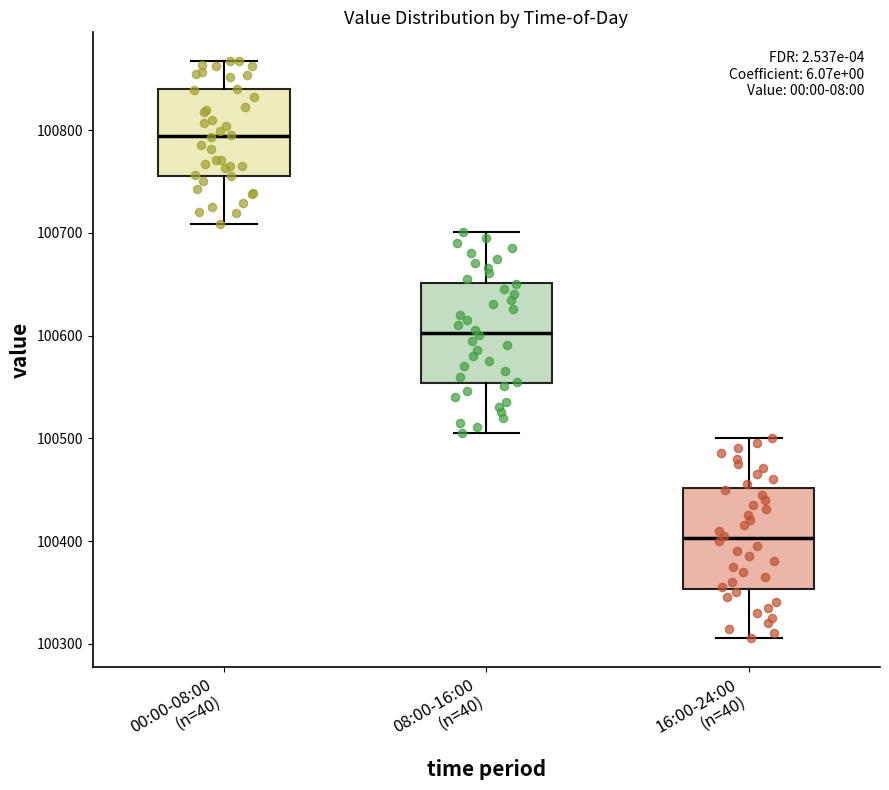

Reading left to right, transcribe this box plot: for each box, give where its median line is, the range the box spans, and where its two whiskers end, as read against the y-axis. The values are not printed on the chart, so give them approximately, as read against the axis.

00:00-08:00 (n=40): median 100790, box 100760 to 100840, whiskers 100710 to 100870
08:00-16:00 (n=40): median 100600, box 100550 to 100650, whiskers 100510 to 100700
16:00-24:00 (n=40): median 100400, box 100350 to 100450, whiskers 100310 to 100500